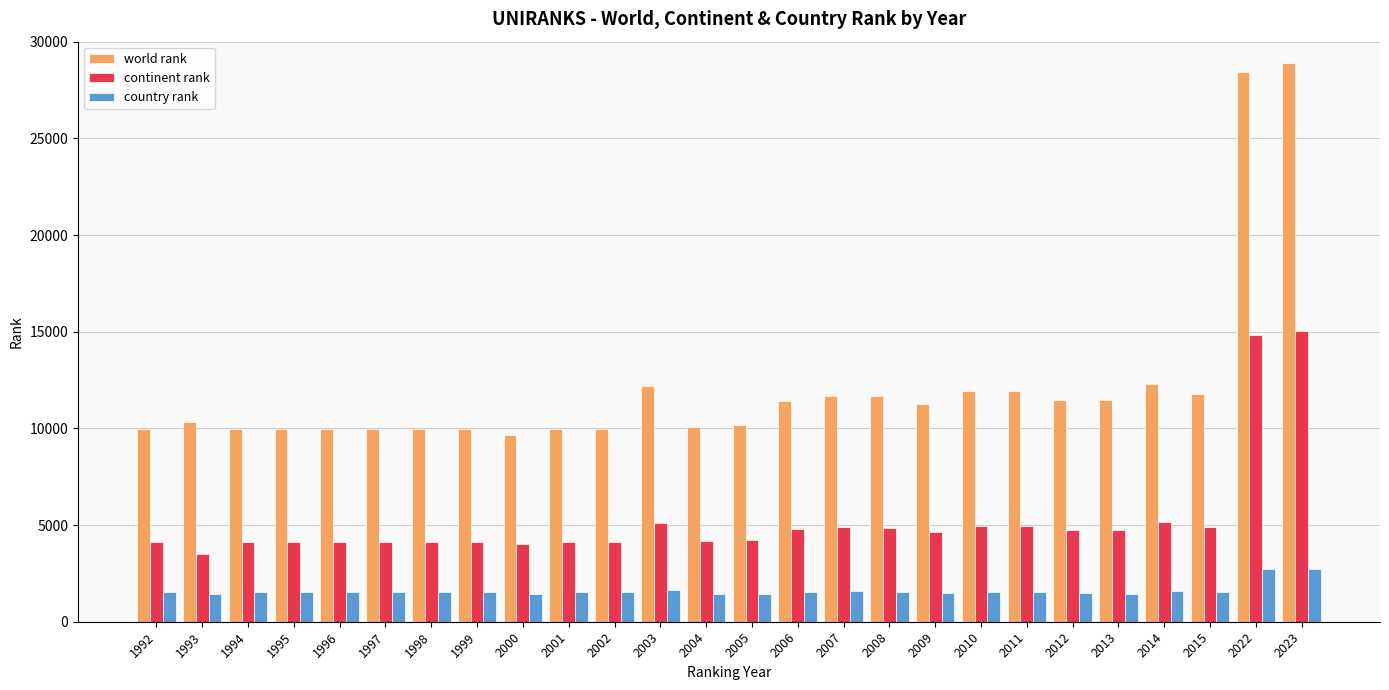

Rank the series by their maximum value, from highest to lowest.

world rank, continent rank, country rank